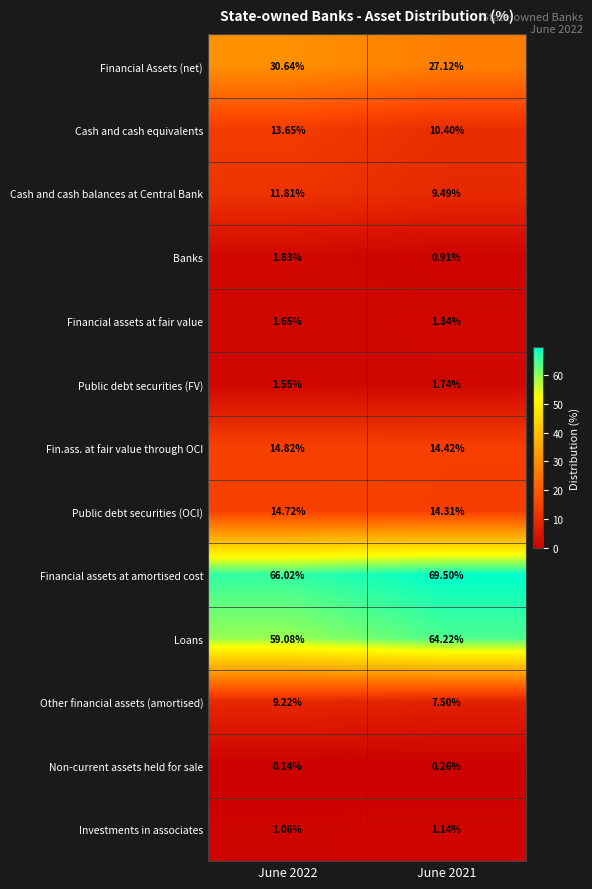

Which series has the largest total across all categories?

Financial assets at amortised cost